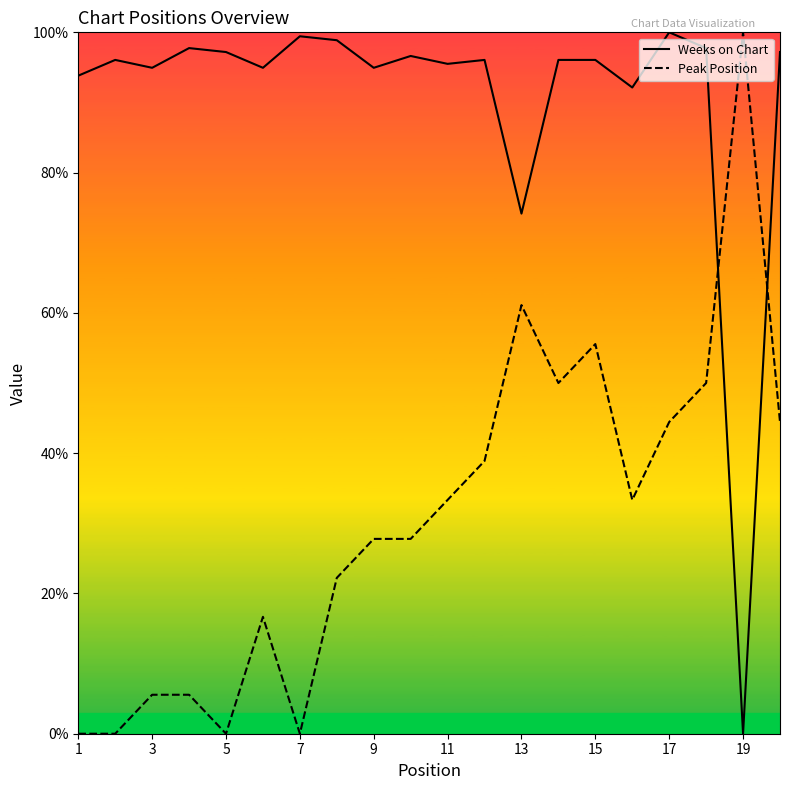

Is this an area chart (filled region under the line)?

No